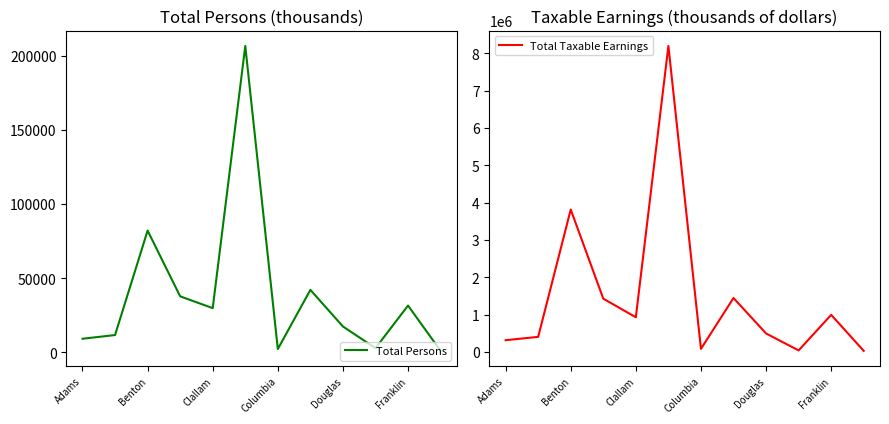

Where is Total Persons nearest to the value 103881?

Benton